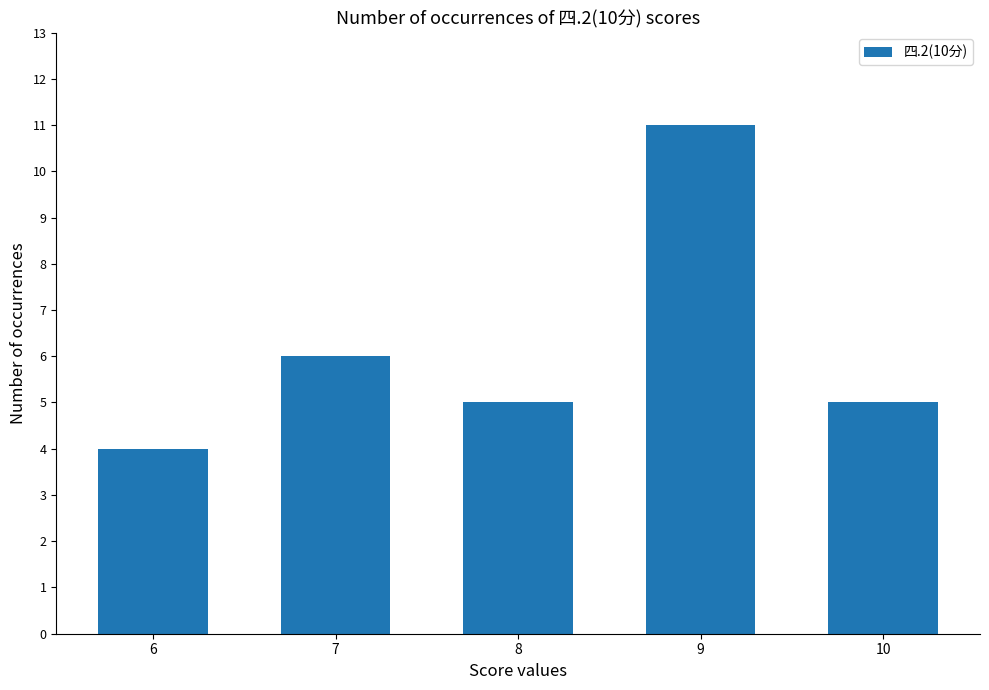

What is the average value?

6